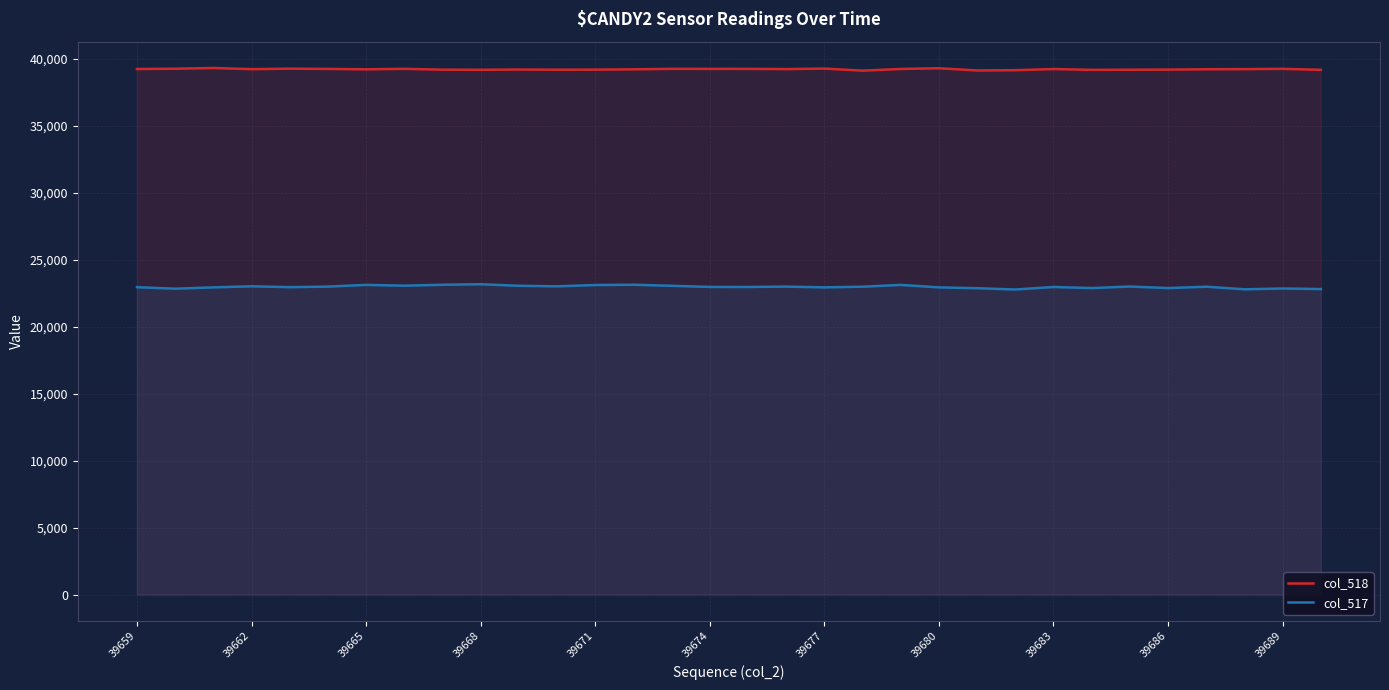

Reading left to right, what are all the values shown in this chart?

col_518: 39254	39275	39329	39242	39279	39260	39231	39266	39205	39194	39215	39200	39206	39230	39266	39263	39264	39247	39285	39131	39257	39311	39145	39166	39252	39191	39199	39208	39235	39244	39267	39191
col_517: 22958	22845	22944	23024	22959	23001	23128	23069	23140	23178	23062	23022	23120	23140	23062	22976	22973	23001	22945	22993	23128	22944	22881	22785	22973	22892	23007	22892	22993	22801	22860	22819